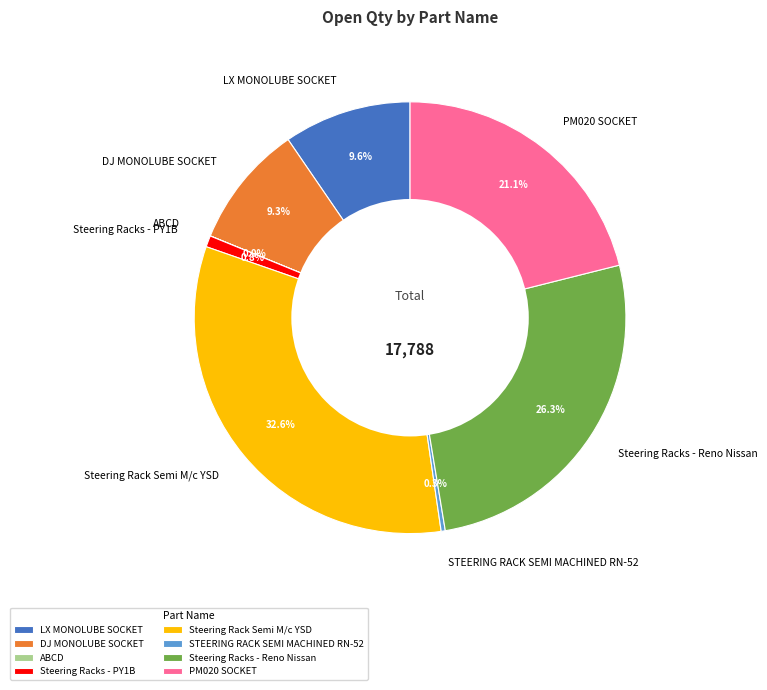

To the nearest percent, what percentage of the pie is Steering Rack Semi M/c YSD?

33%